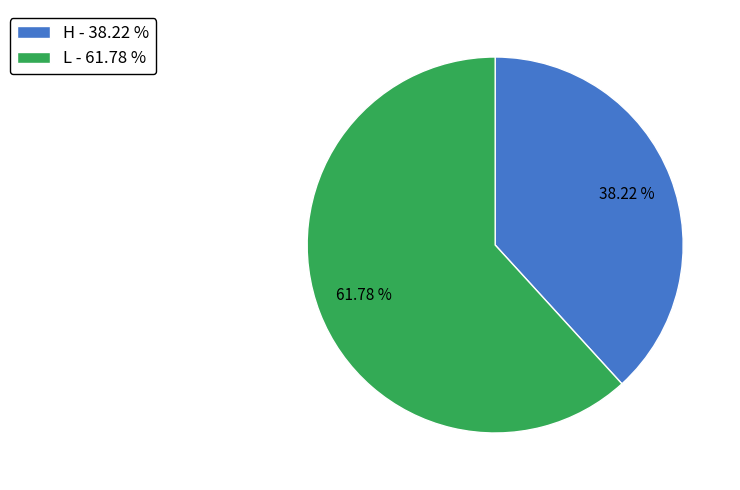

Which has a higher value, H - 38.22 % or L - 61.78 %?

L - 61.78 %